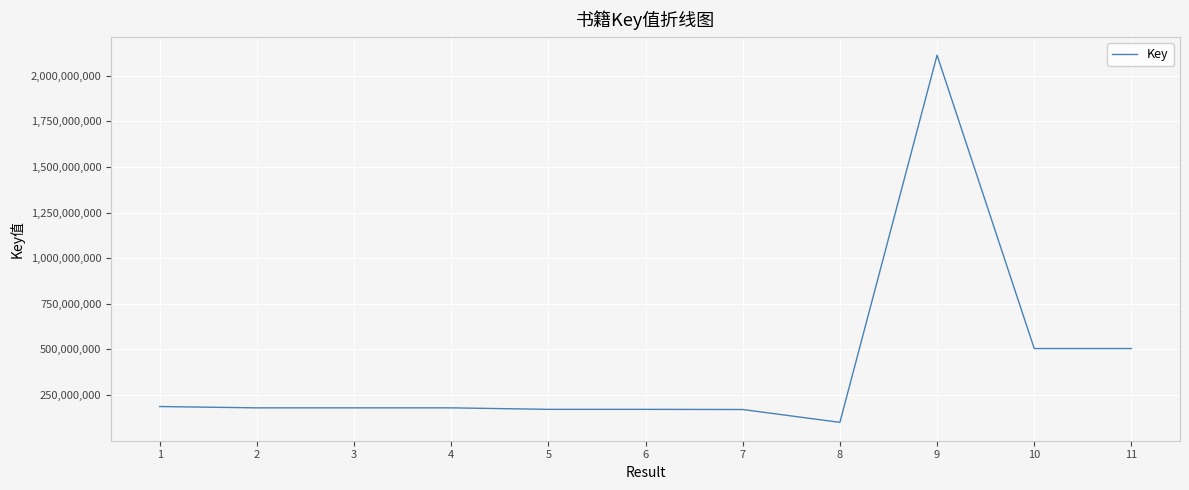

What is the ratio of the value at 9 to the value at 8?

21.0